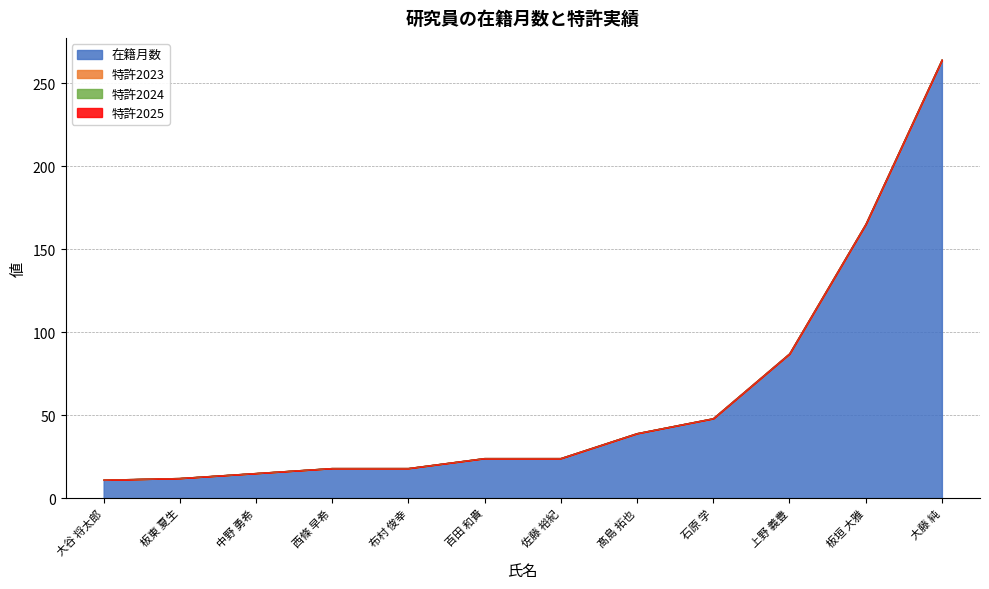

Between 石原 学 and 中野 勇希, which is larger?

石原 学